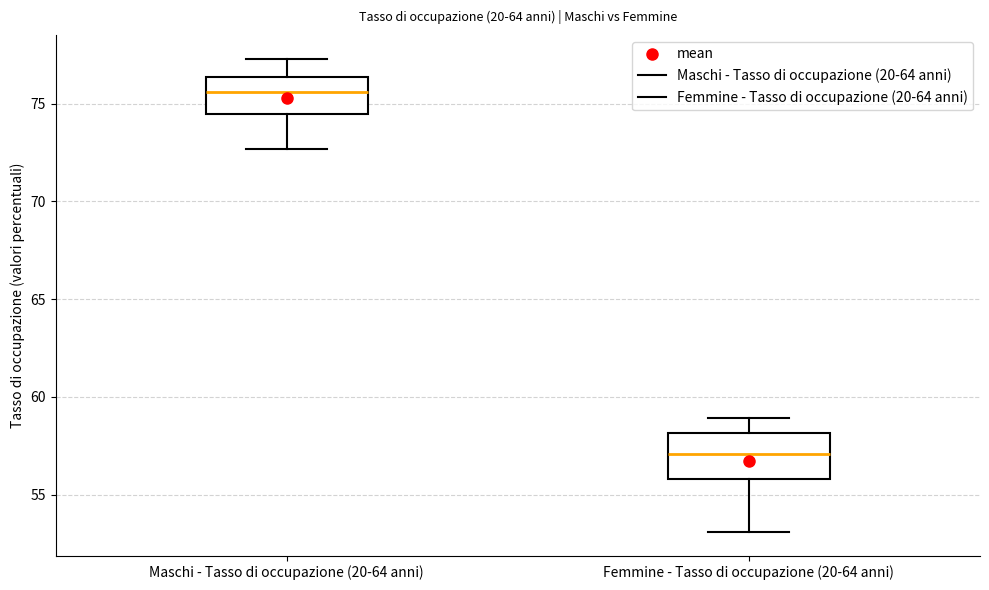

Where does the lower whisker of the box for Maschi - Tasso di occupazione (20-64 anni) end on the y-axis? The values are not printed on the chart, so give them approximately, as read against the axis.

72.5